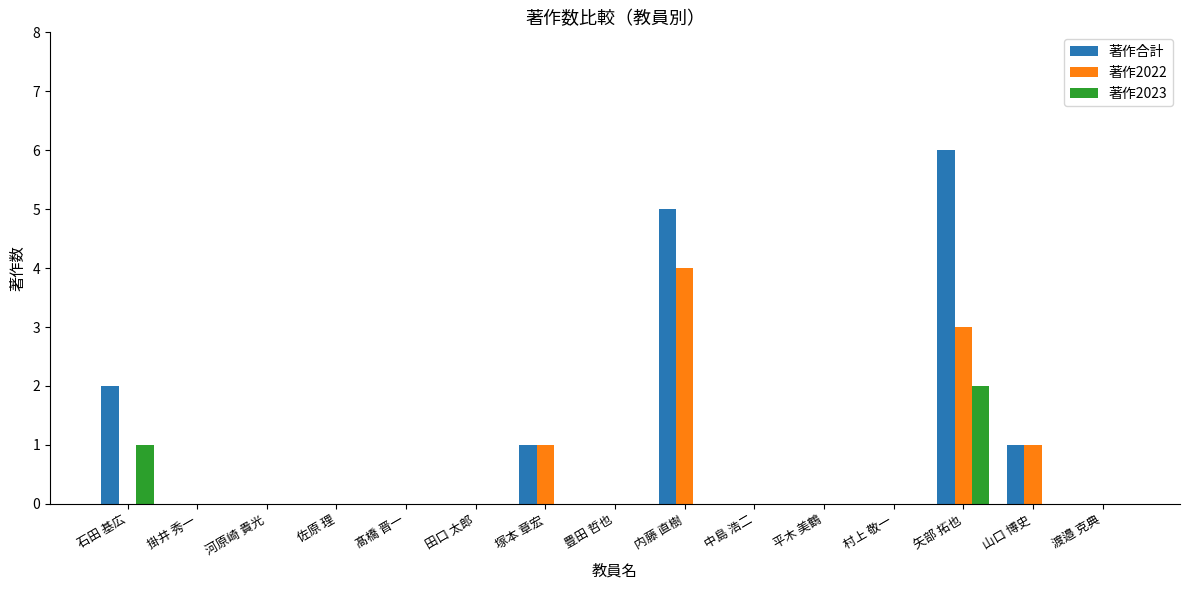

What is the sum of the 著作合計 values at 河原崎 貴光 and 塚本 章宏?

1